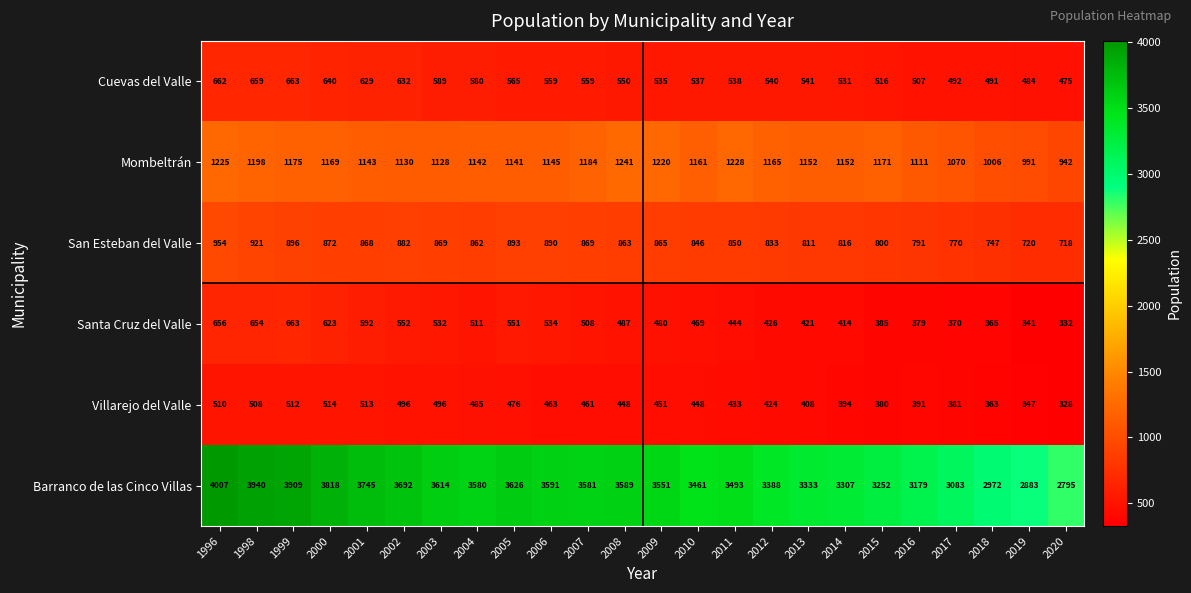

What is the maximum value for Cuevas del Valle?

663